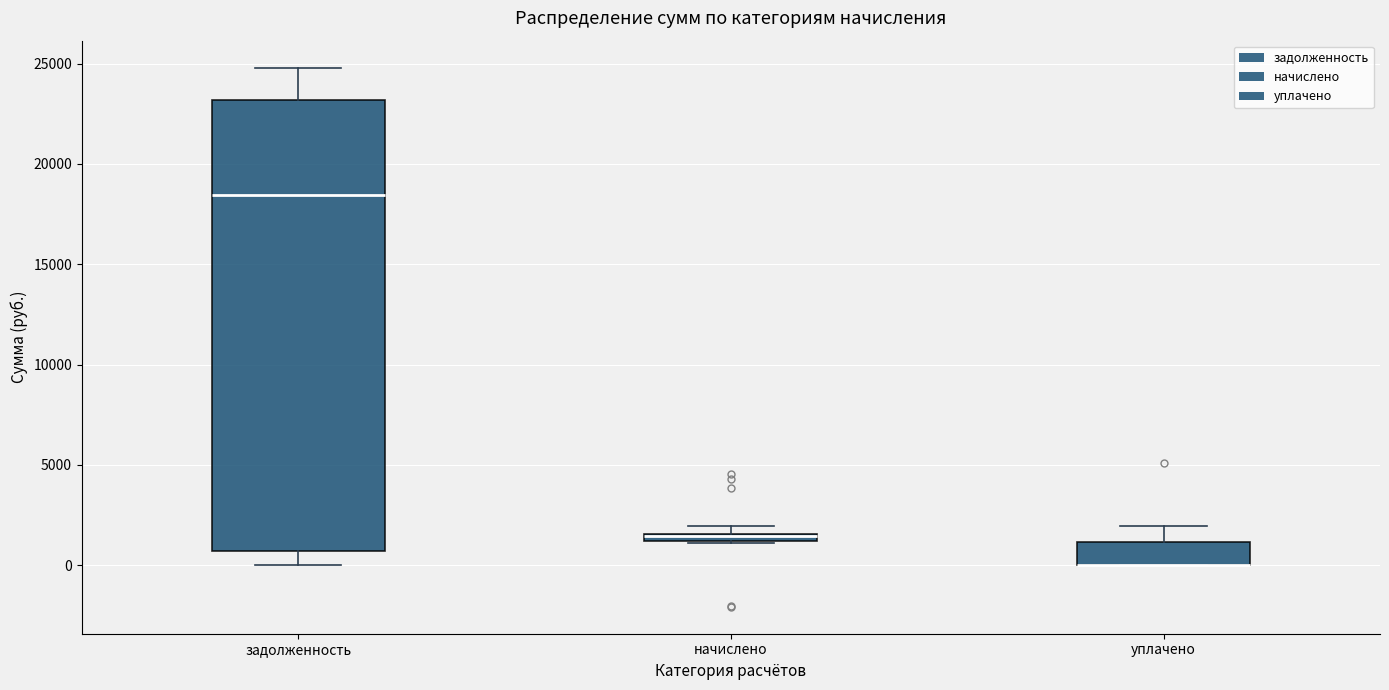

Where is the upper edge of the box for начислено on the y-axis? The values are not printed on the chart, so give them approximately, as read against the axis.

1500